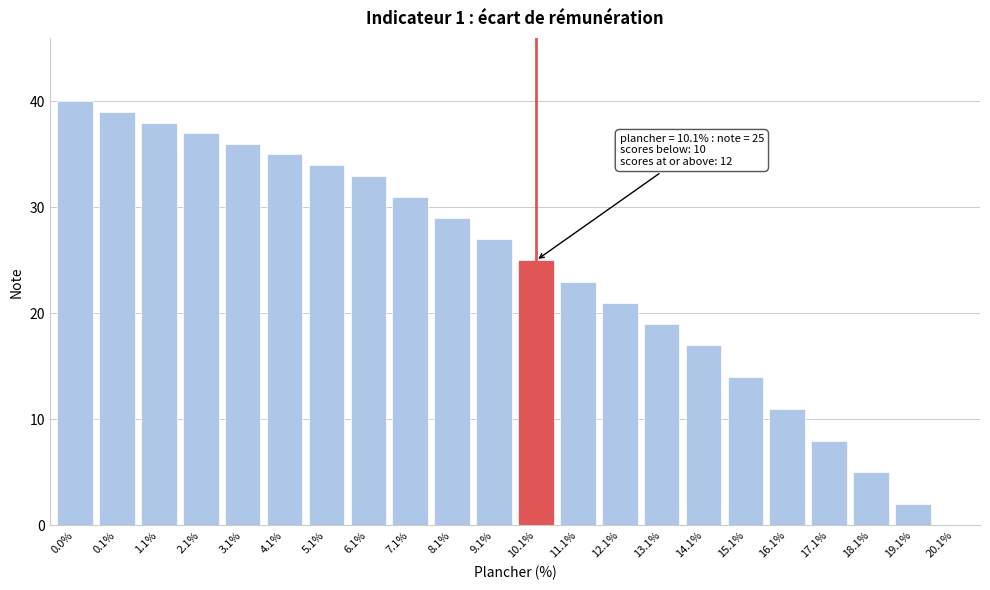

Reading left to right, list all the values displayed in this chart.

0.0%=40	0.1%=39	1.1%=38	2.1%=37	3.1%=36	4.1%=35	5.1%=34	6.1%=33	7.1%=31	8.1%=29	9.1%=27	10.1%=25	11.1%=23	12.1%=21	13.1%=19	14.1%=17	15.1%=14	16.1%=11	17.1%=8	18.1%=5	19.1%=2	20.1%=0